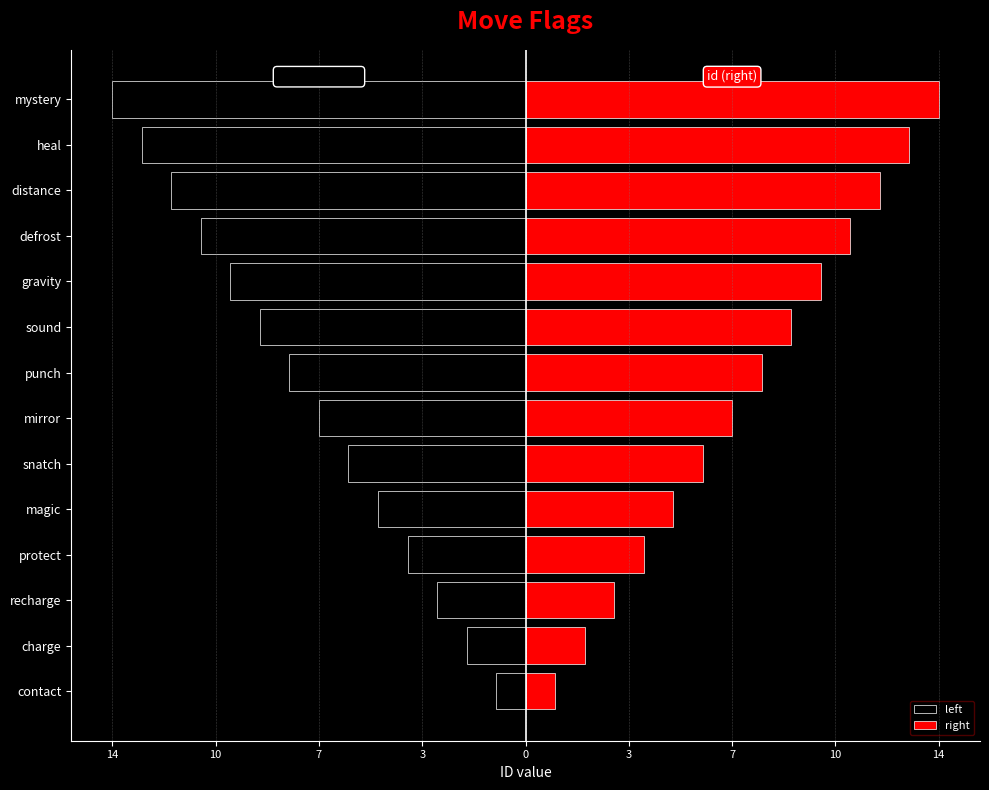

Which series has the widest spread of values?

left